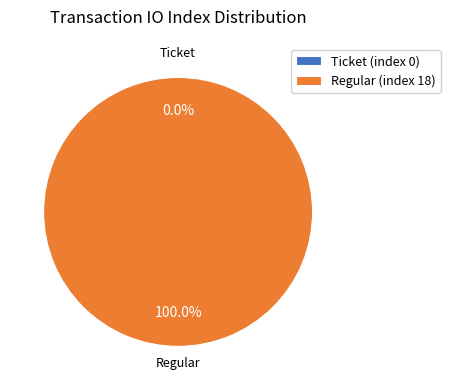

Which category has the biggest portion of the pie?

Regular (index 18)